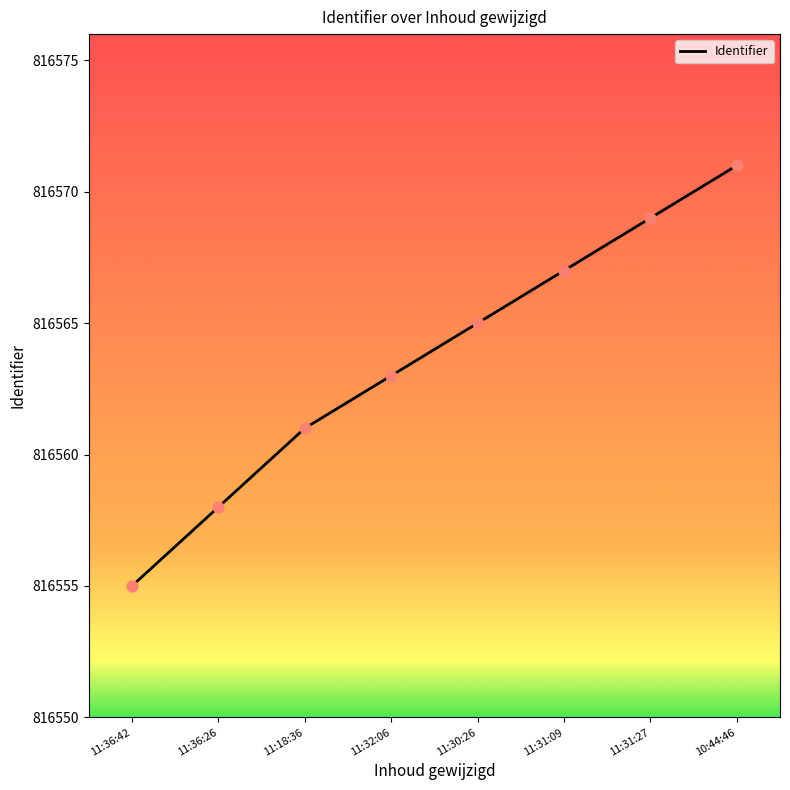

Approximately how many times larger is the value at 11:36:26 compared to 11:31:27?

1.0